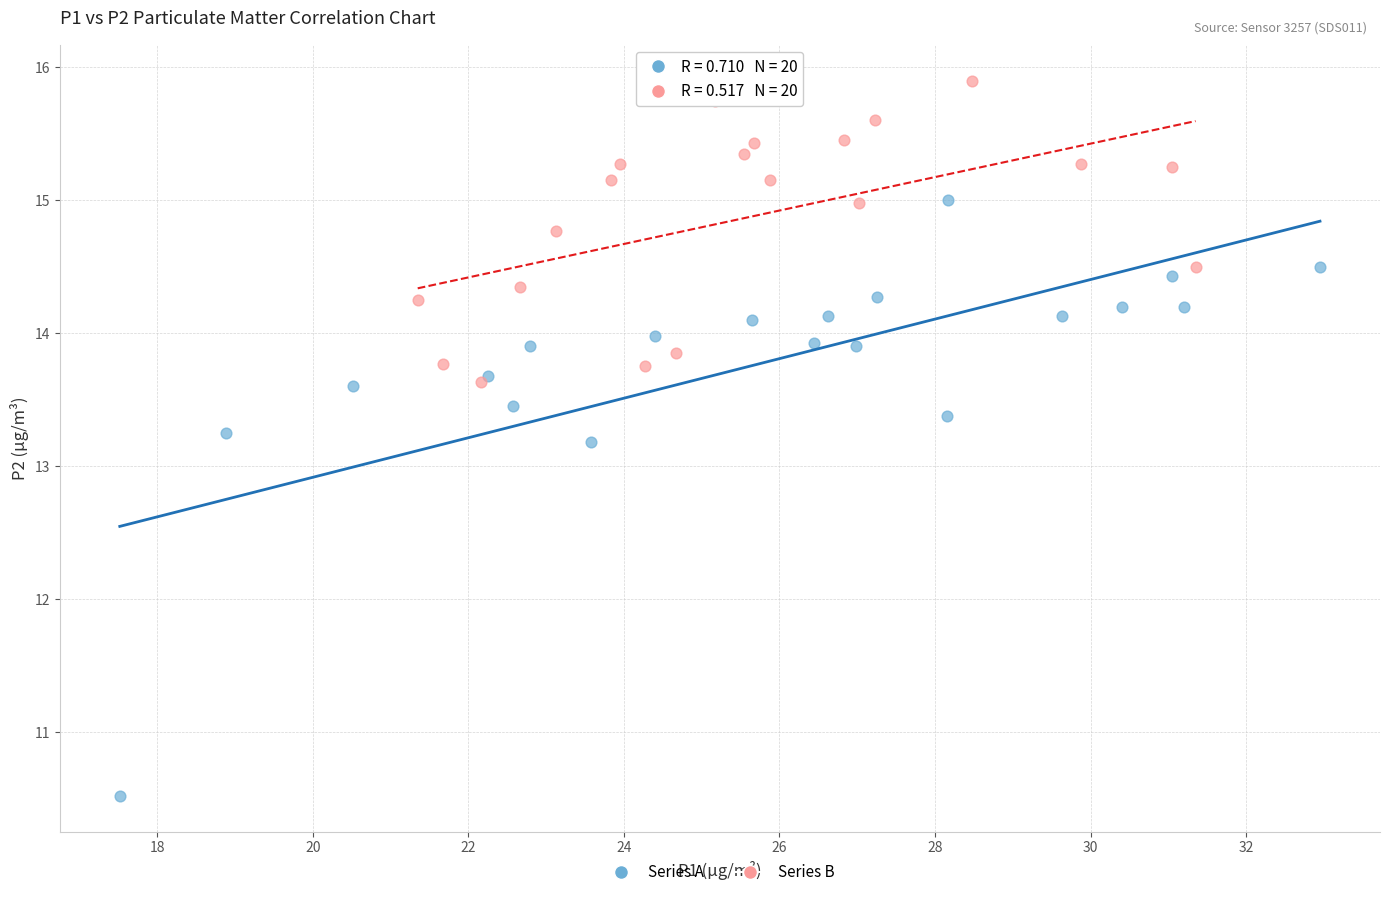

Which series reaches the maximum Y coordinate?

Series B